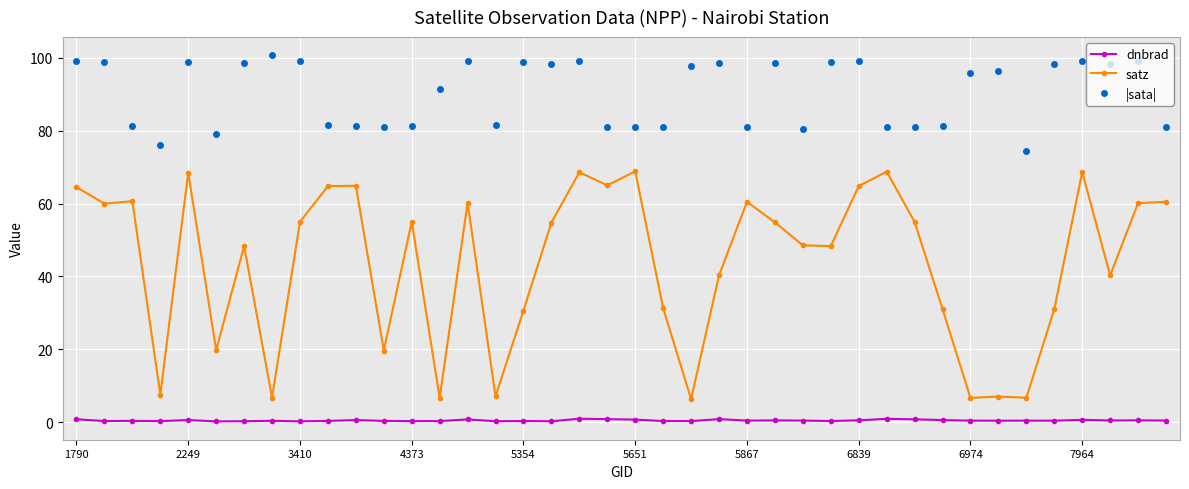

How many categories are shown in the chart?

40